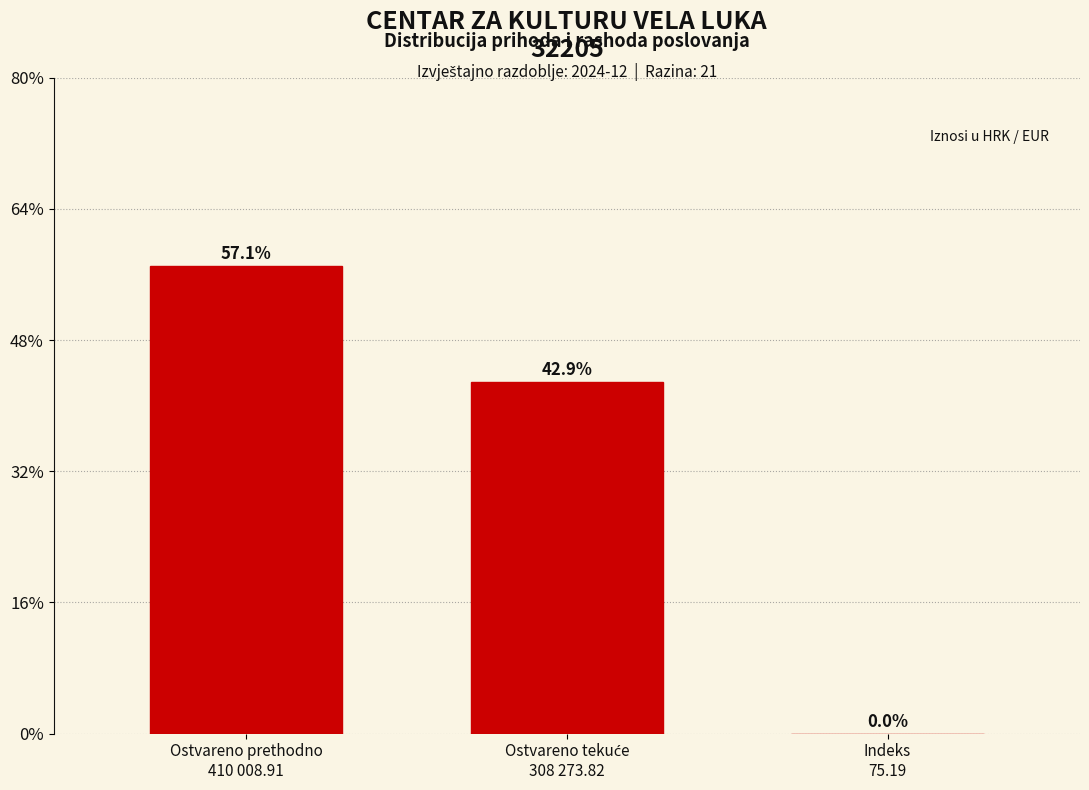

What is the greatest value displayed?

57.1